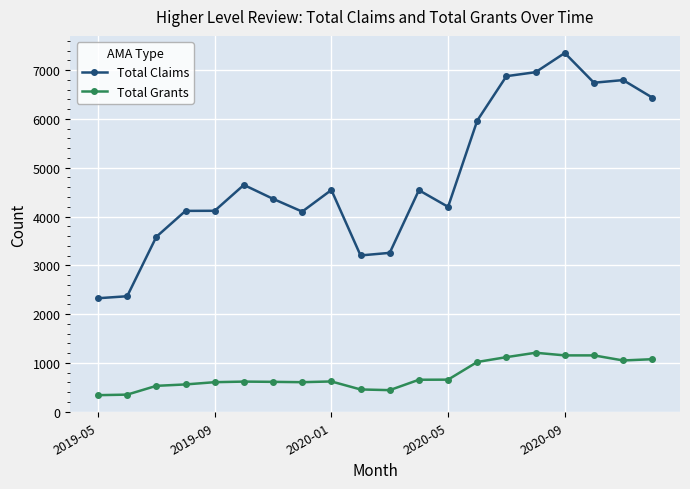

At how many categories does at least one series exceed 6065?

6